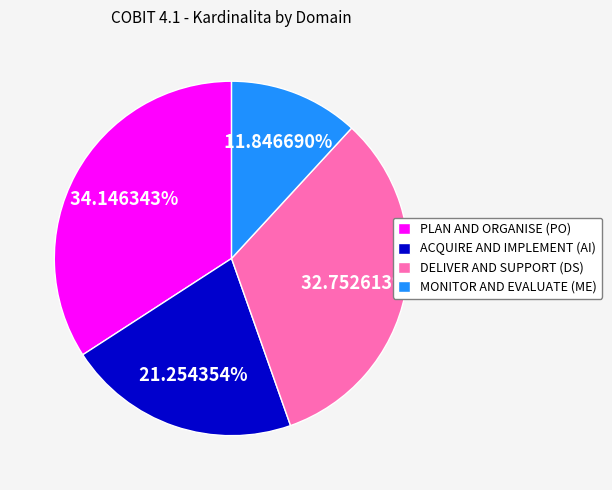

What percentage is the DELIVER AND SUPPORT (DS) slice, to the nearest percent?

33%